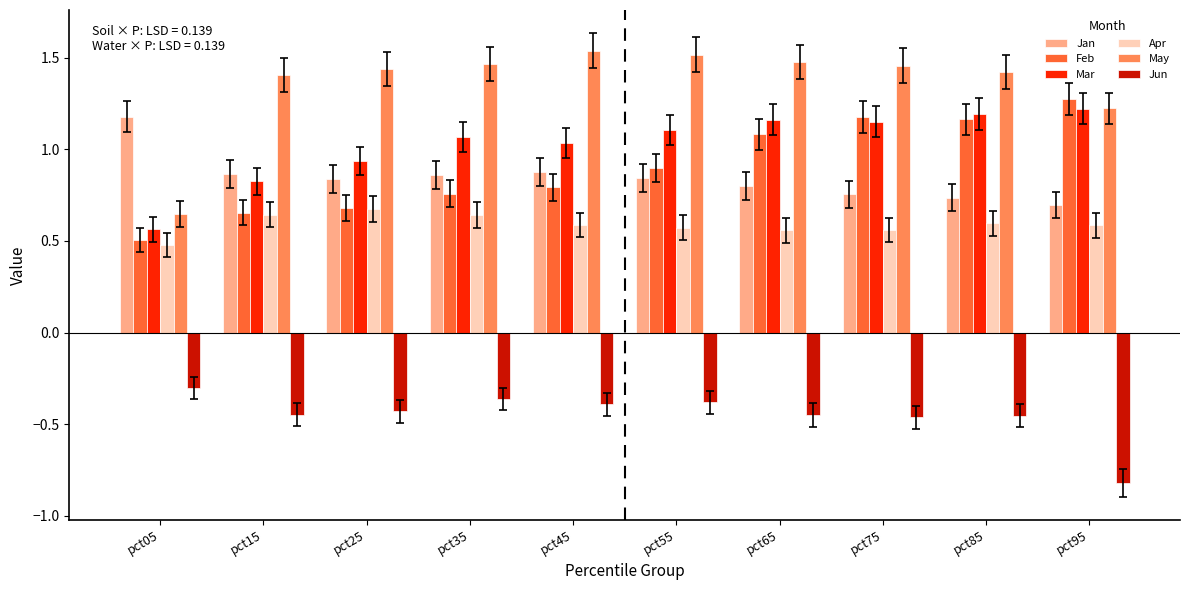

Where is Mar nearest to the value 0?

pct05